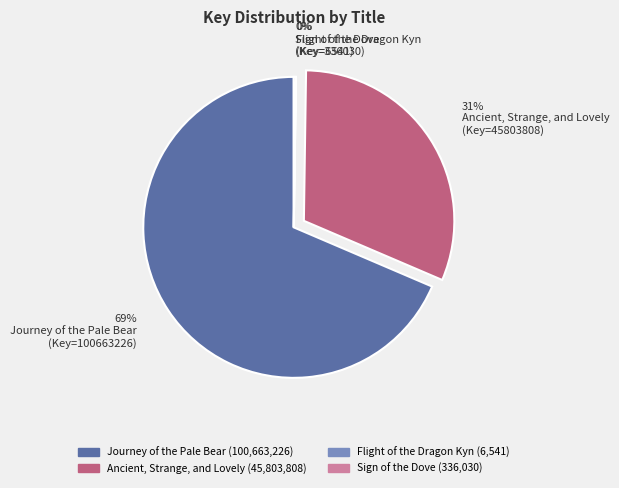

Which slice is the largest?

Journey of the Pale Bear